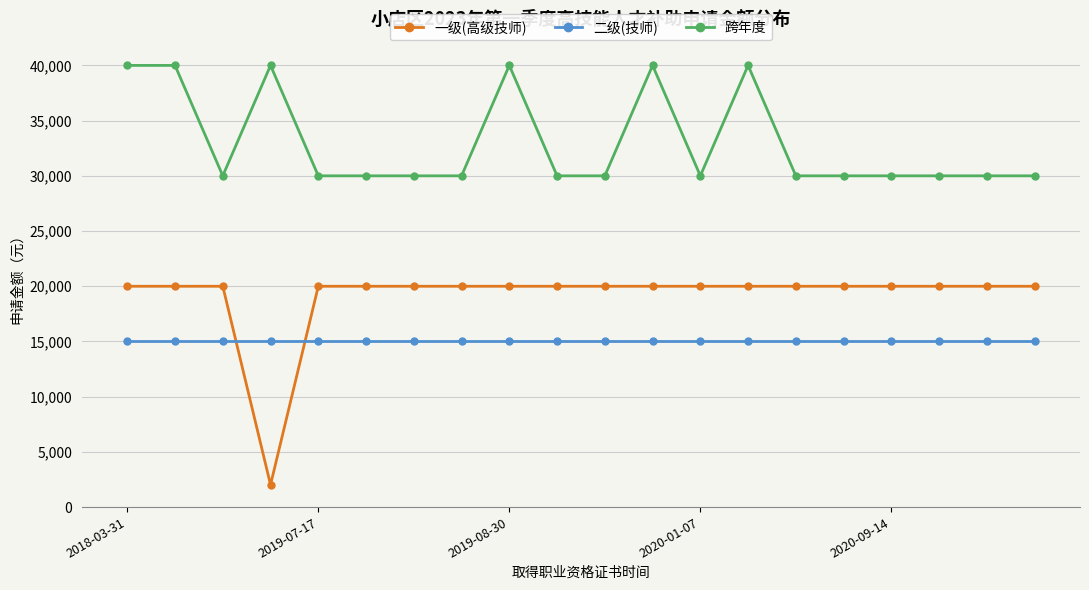

At how many categories does at least one series exceed 7831?

20